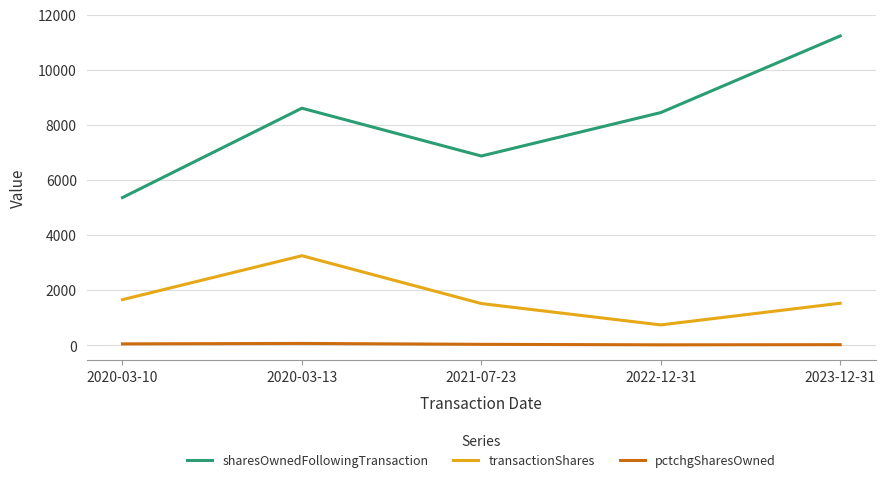

True or false: sharesOwnedFollowingTransaction and pctchgSharesOwned intersect in this chart.

False